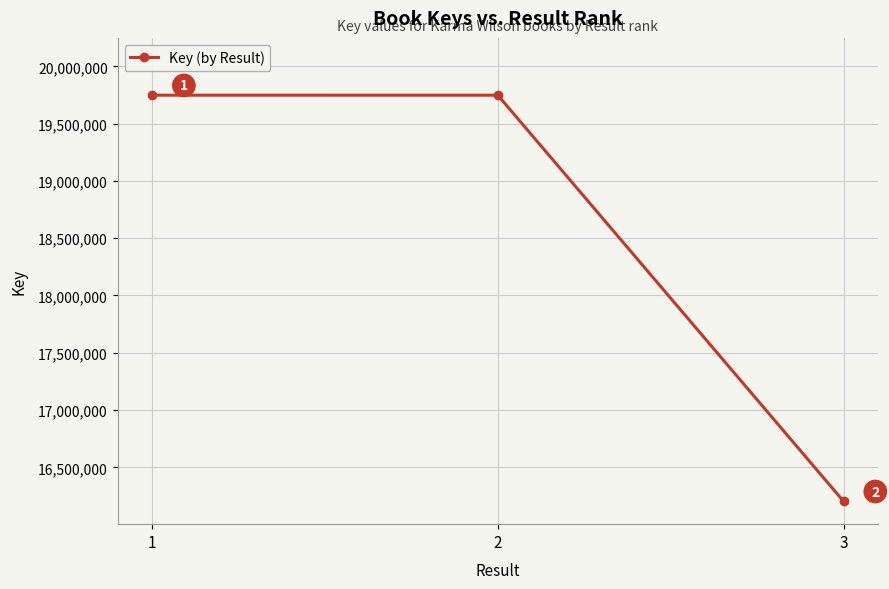

What is the sum of all values?

55700091